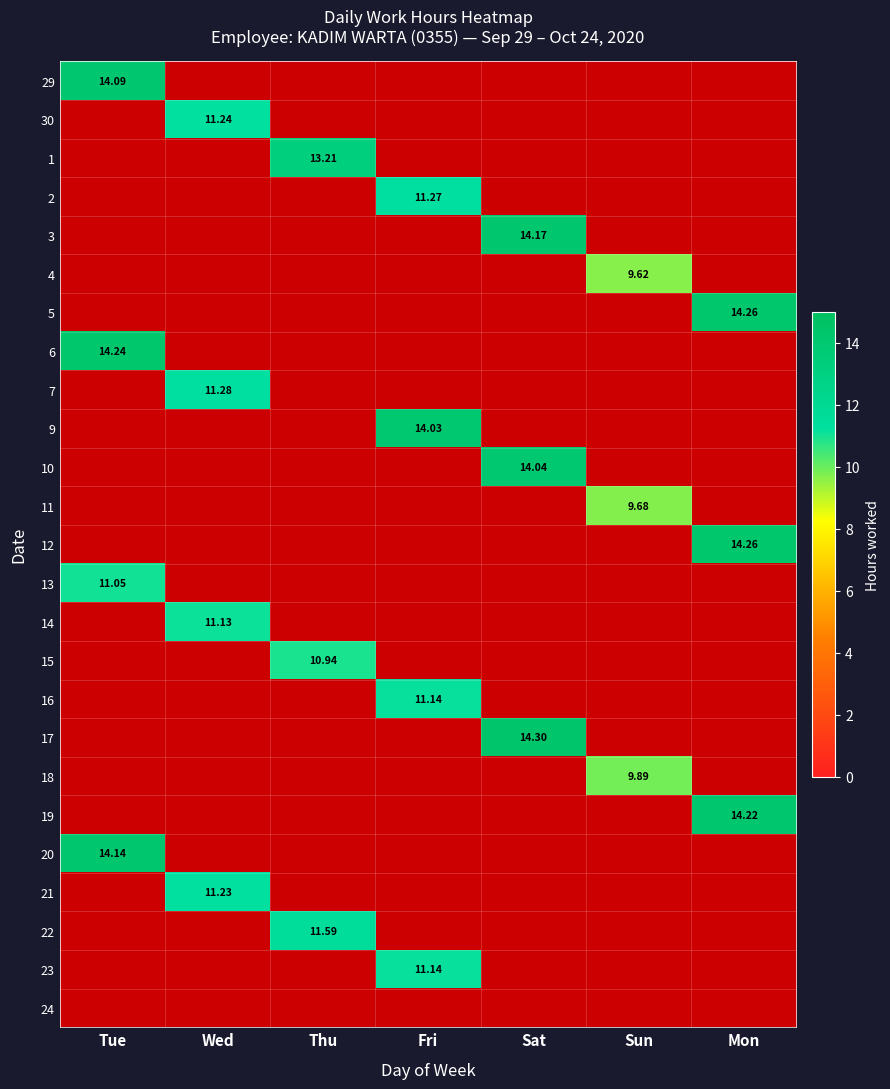

What is the greatest value displayed?

14.3